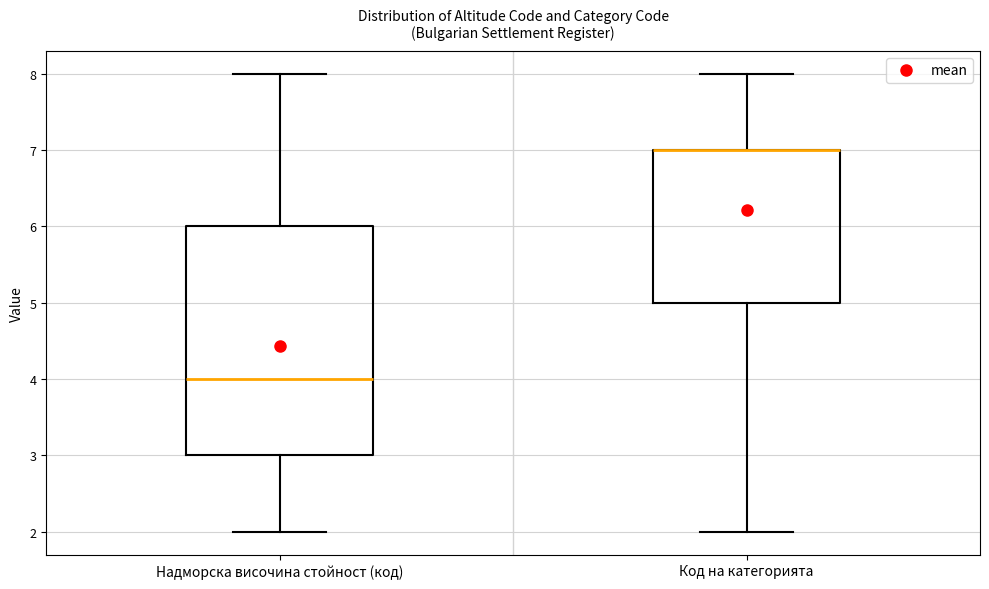

Reading left to right, read every box against the y-axis: the position of its median line, the range the box covers, and the ends of its whiskers. The values are not printed on the chart, so give them approximately, as read against the axis.

Надморска височина стойност (код): median 4, box 3 to 6, whiskers 2 to 8
Код на категорията: median 7 (drawn on the box's upper edge), box 5 to 7, whiskers 2 to 8